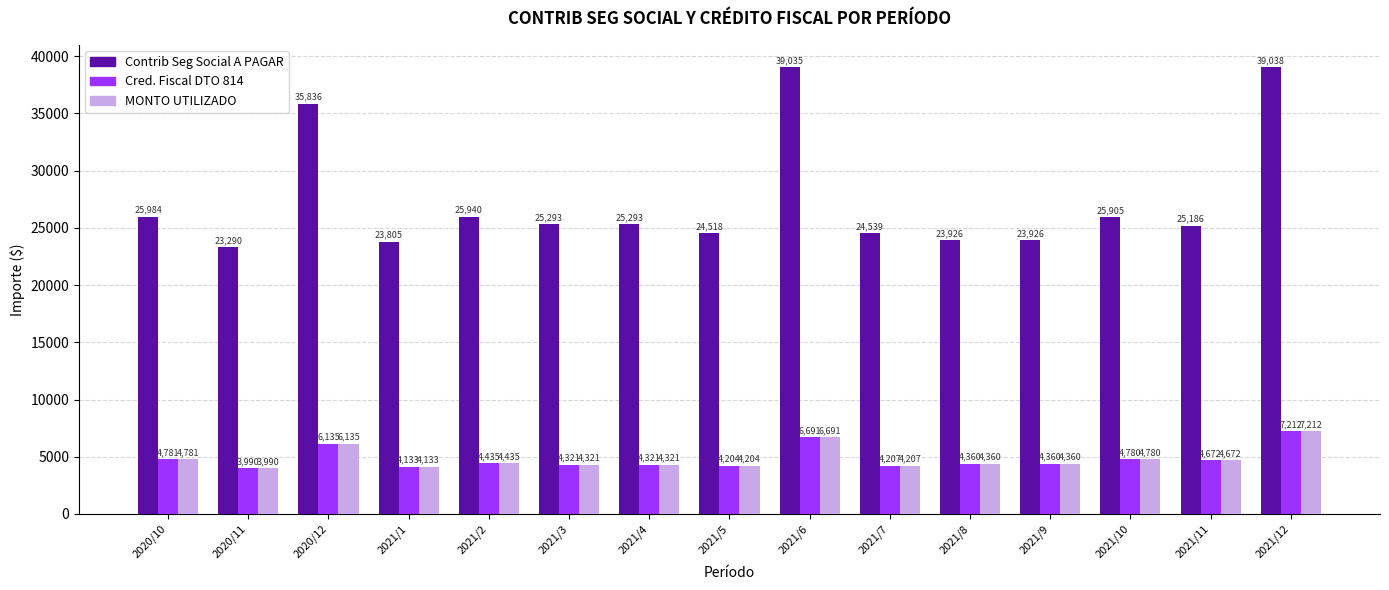

What is the difference between the second highest and second lowest values in the Cred. Fiscal DTO 814 series?

2557.4